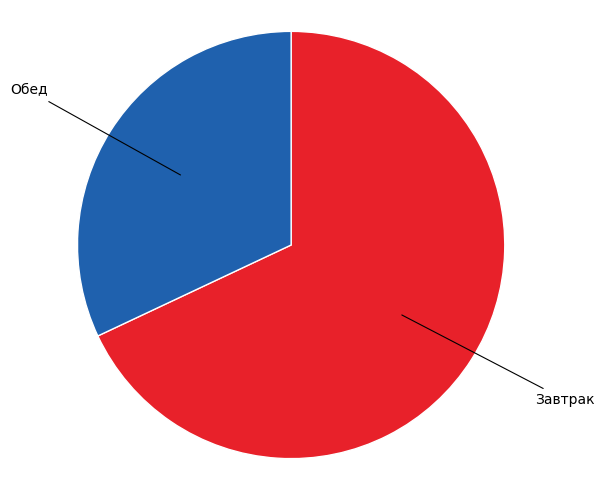

Combined, do Завтрак and Обед account for over 50%?

Yes